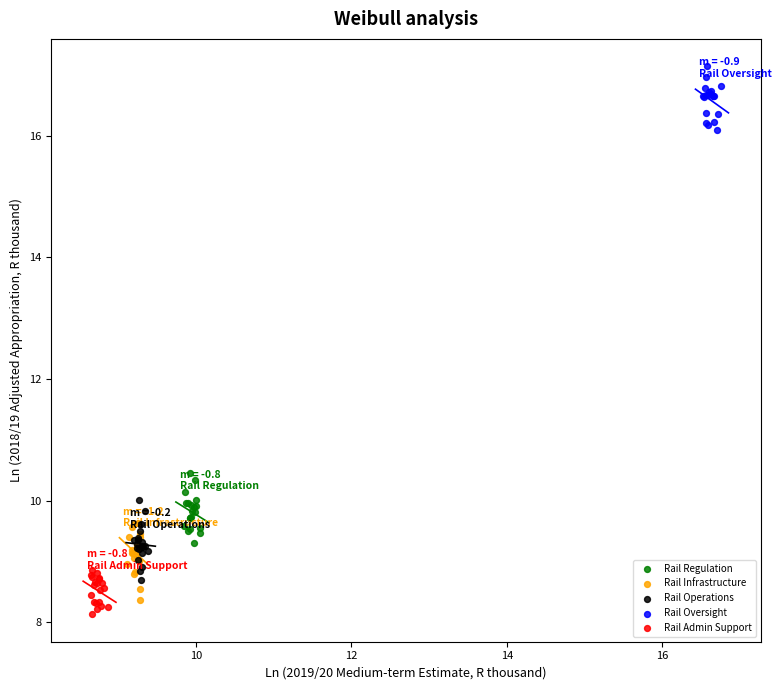

What are all the series names shown in the legend?

Rail Regulation, Rail Infrastructure, Rail Operations, Rail Oversight, Rail Admin Support